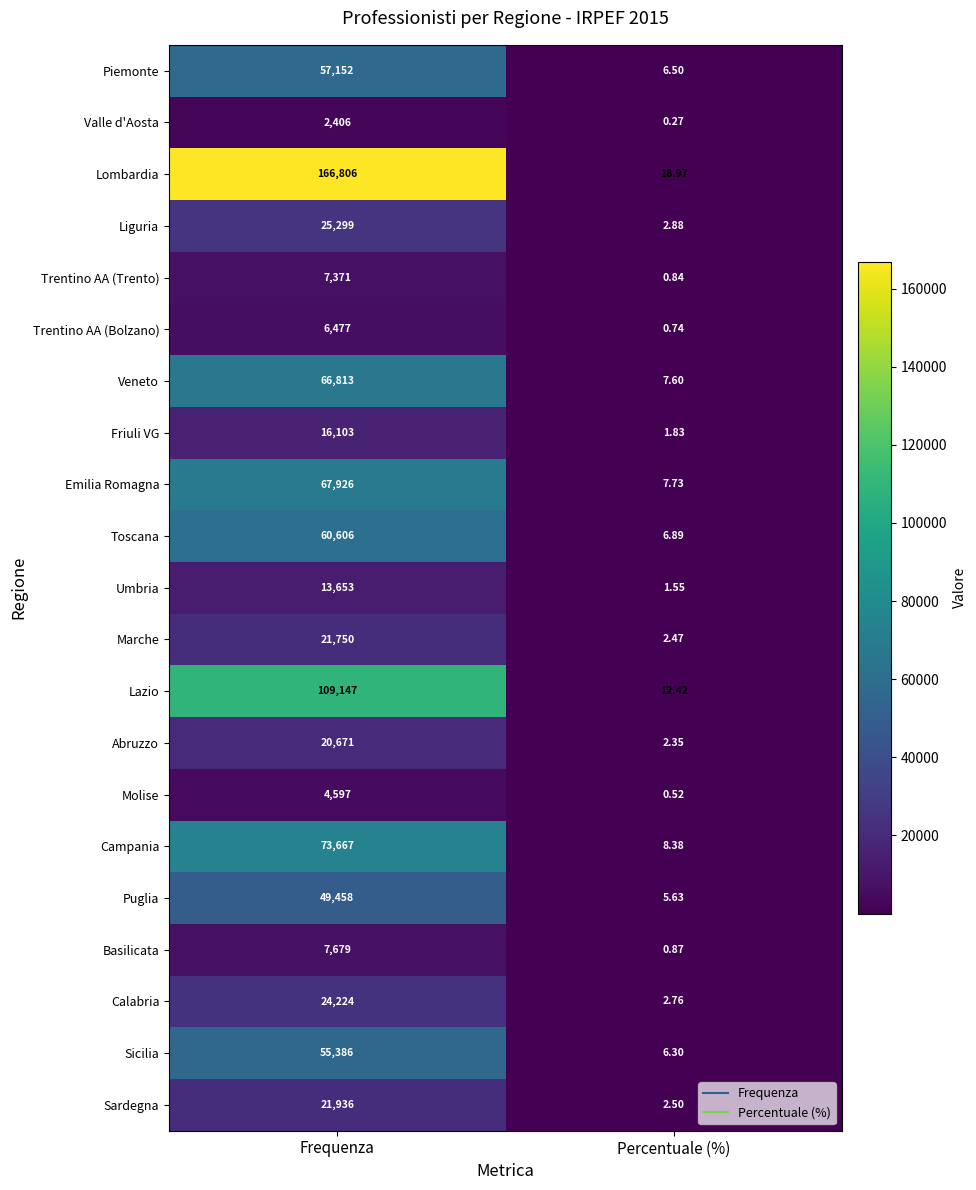

Is the value of Lazio at Frequenza greater than the value of Calabria at Frequenza?

Yes